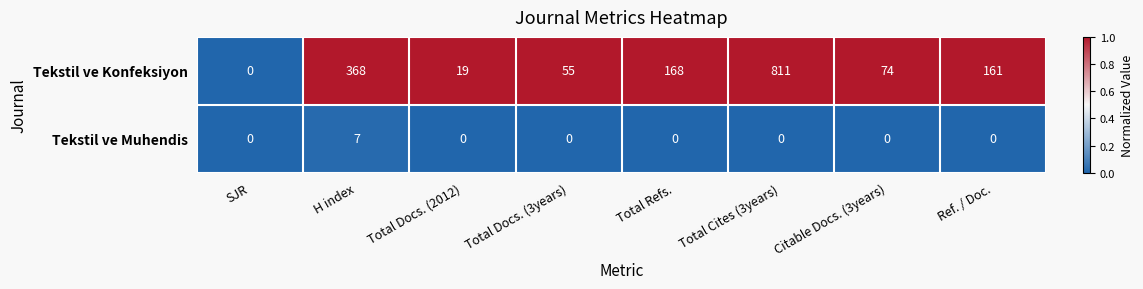

Rank the series at Total Docs. (3years) from highest to lowest value.

Tekstil ve Konfeksiyon, Tekstil ve Muhendis